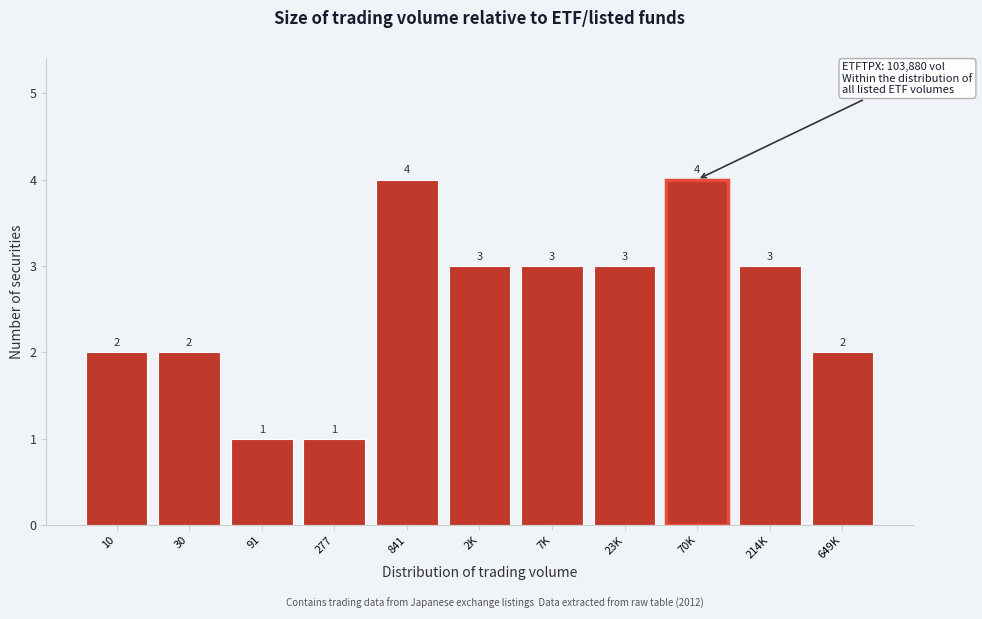

Reading right to left, transcribe all the data shown in this chart.

649K=2	214K=3	70K=4	23K=3	7K=3	2K=3	841=4	277=1	91=1	30=2	10=2